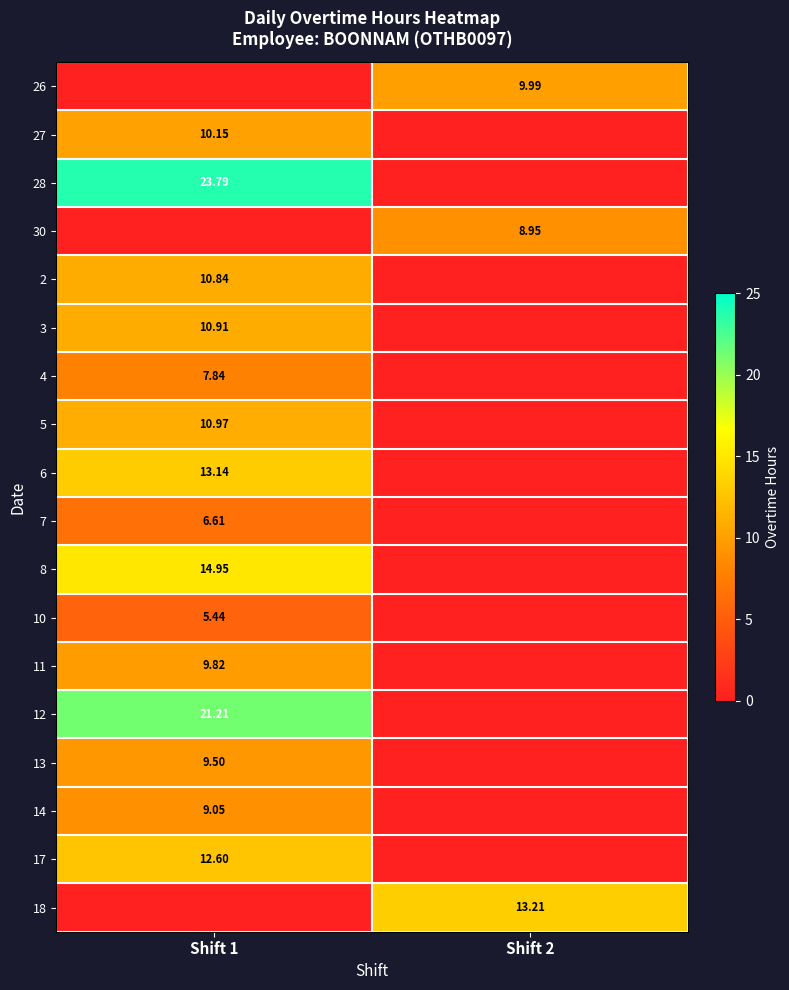

What is the average value of the 30 series?

4.5